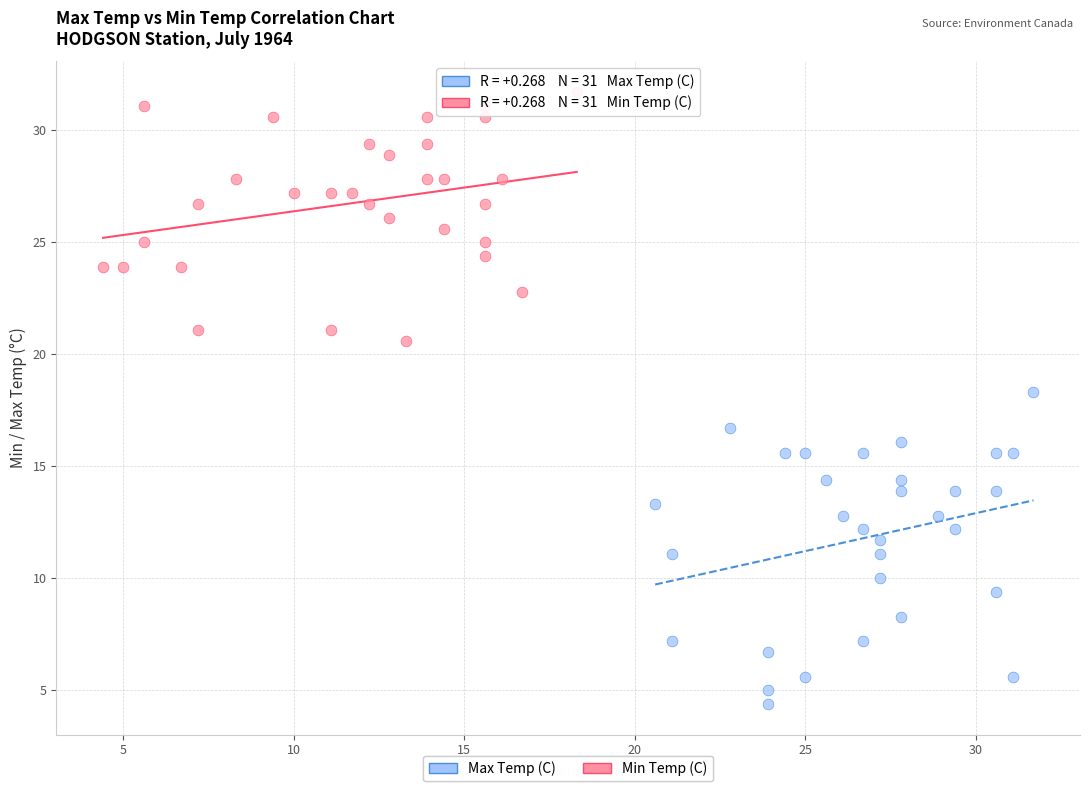

What are all the series names shown in the legend?

Max Temp (C), Min Temp (C)